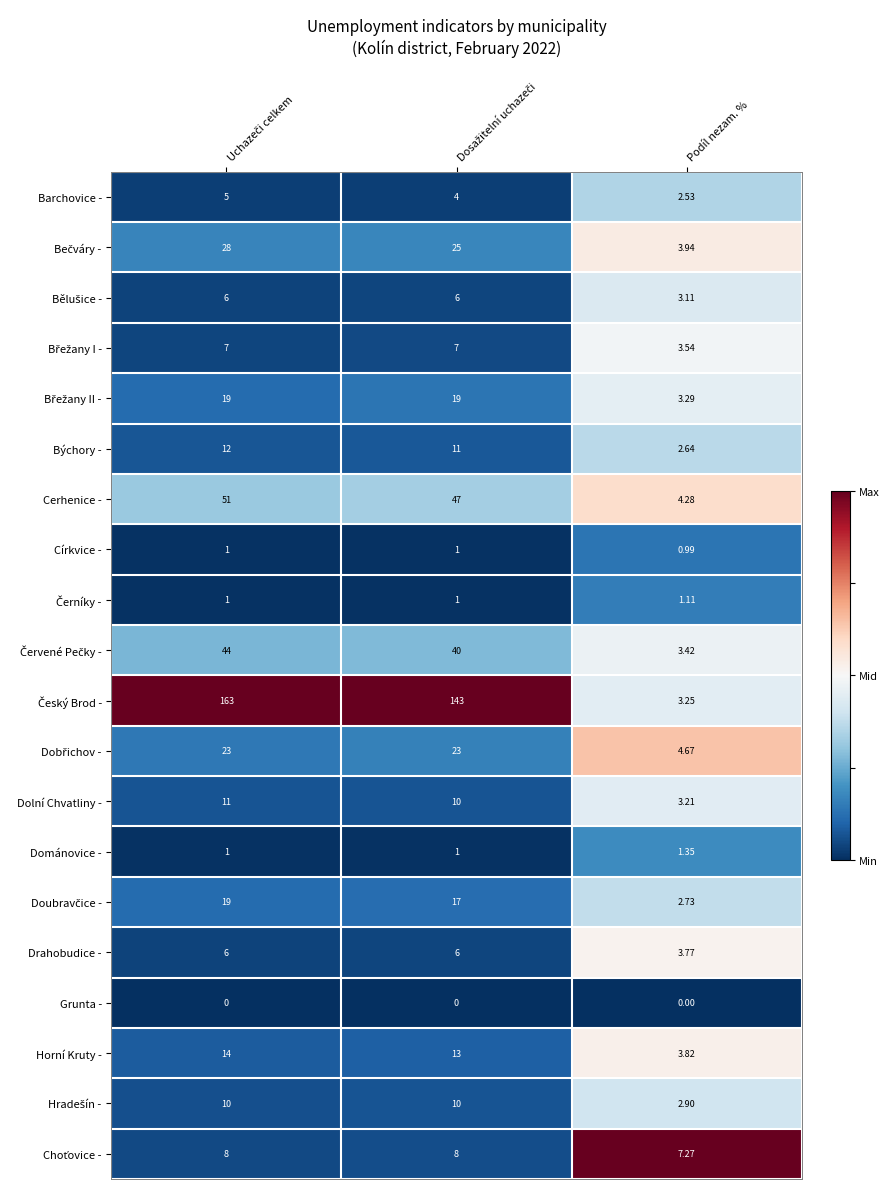

How many series are shown in this chart?

20